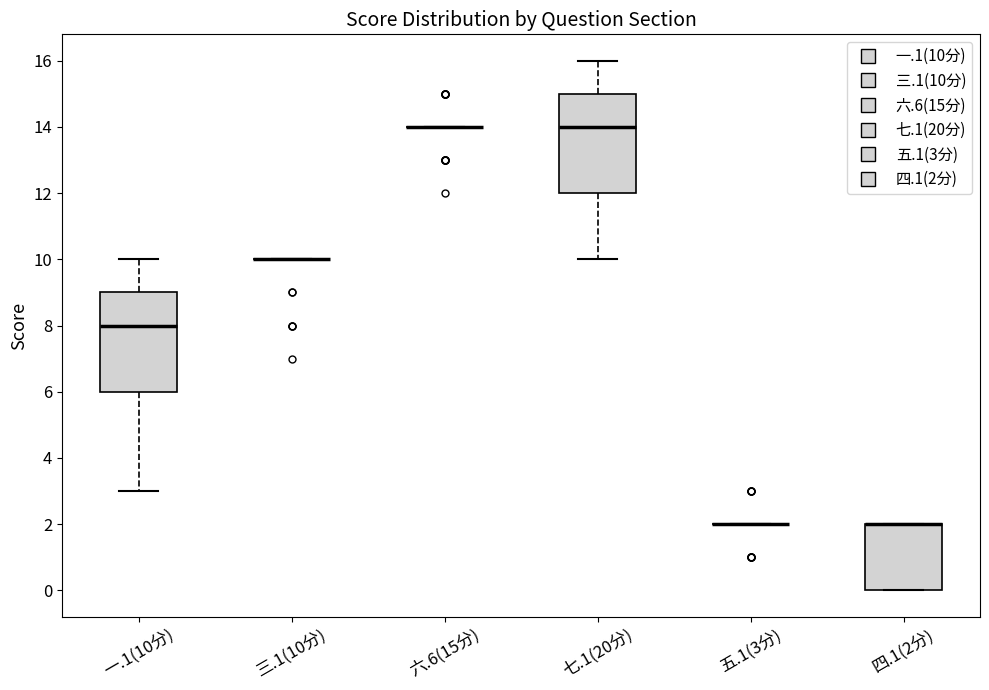

Reading left to right, transcribe this box plot: for each box, give where its median line is, the range the box spans, and where its two whiskers end, as read against the y-axis. The values are not printed on the chart, so give them approximately, as read against the axis.

一.1(10分): median 8, box 6 to 9, whiskers 3 to 10
三.1(10分): box collapsed to a line at 10, whiskers 10 to 10
六.6(15分): box collapsed to a line at 14, whiskers 14 to 14
七.1(20分): median 14, box 12 to 15, whiskers 10 to 16
五.1(3分): box collapsed to a line at 2, whiskers 2 to 2
四.1(2分): median 2 (drawn on the box's upper edge), box 0 to 2, whiskers 0 to 2